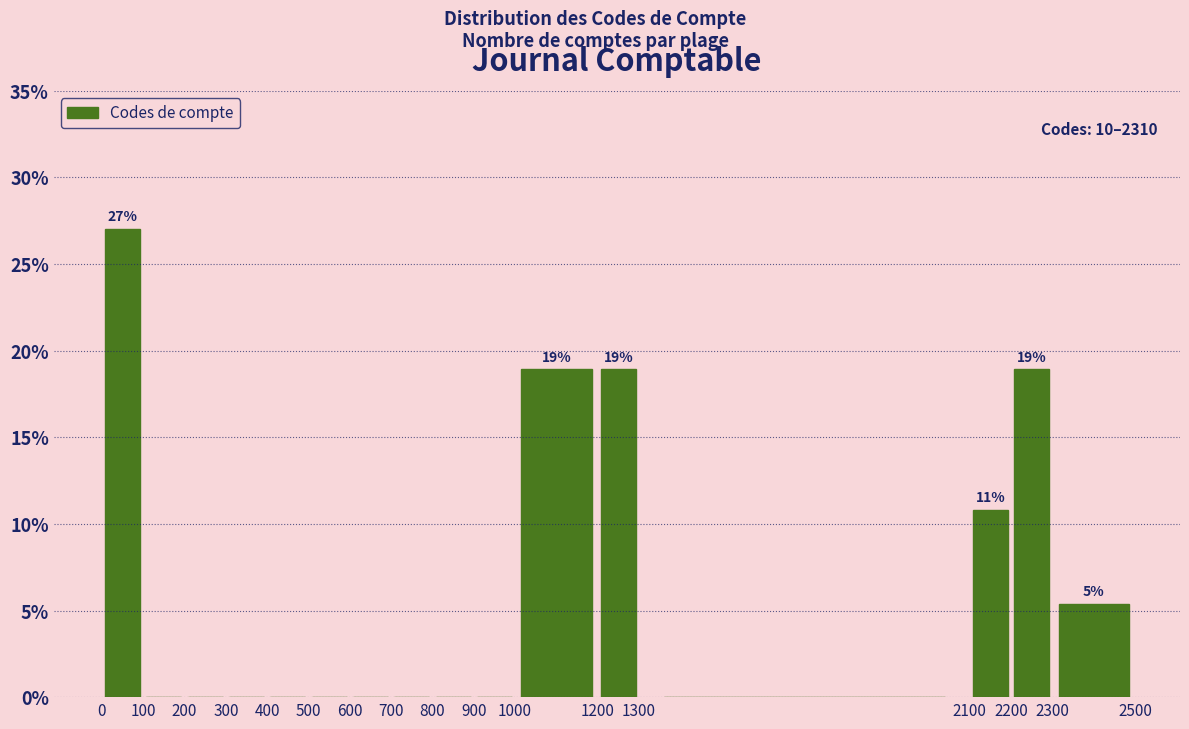

Over which range of the x-axis is the bar tallest?

0 to 100